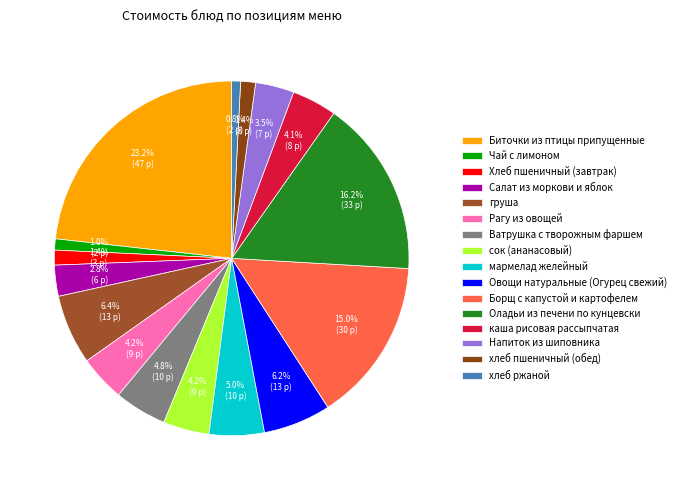

Is there a majority slice in this chart?

No